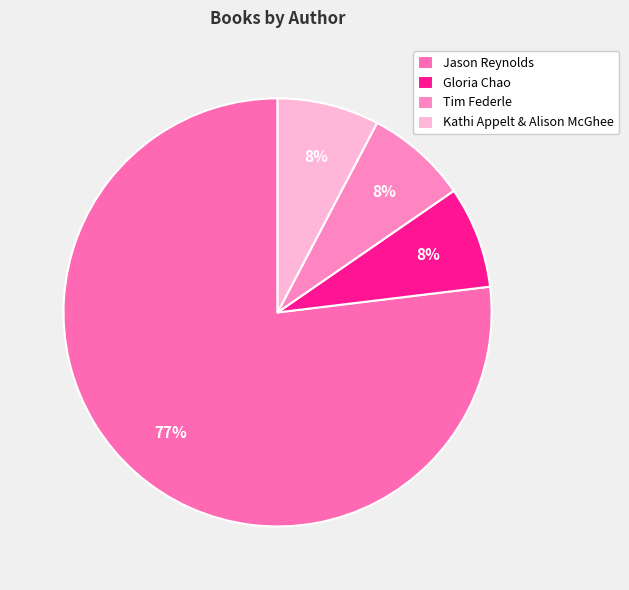

Which has a higher value, Kathi Appelt & Alison McGhee or Jason Reynolds?

Jason Reynolds